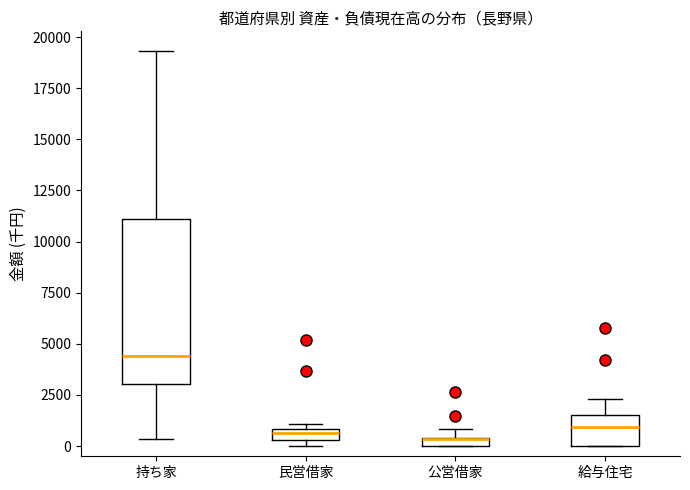

Comparing the boxes themselves (not the whiskers), which one is the tallest?

持ち家